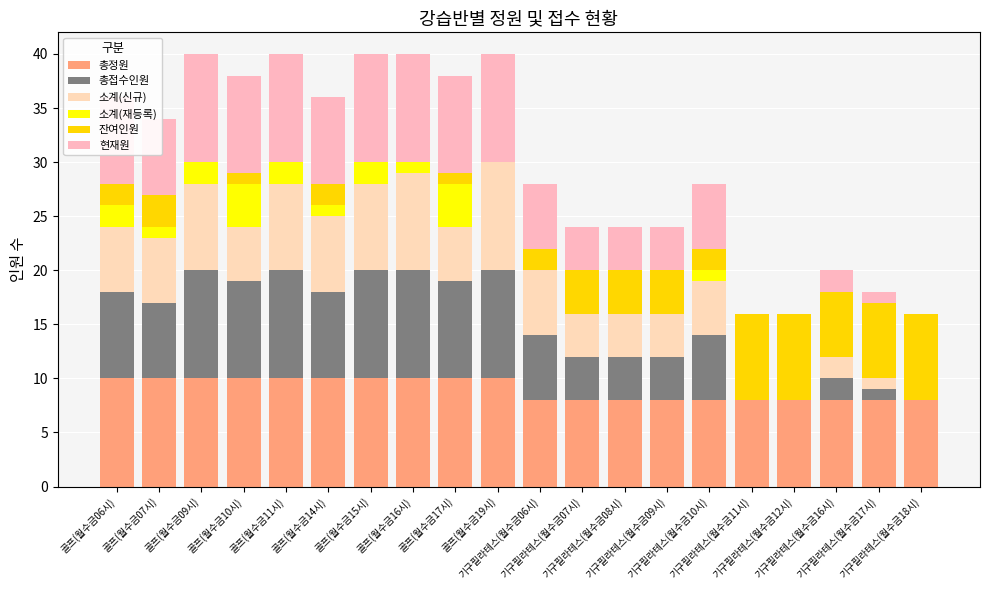

What is the lowest value of the 총정원 series?

8